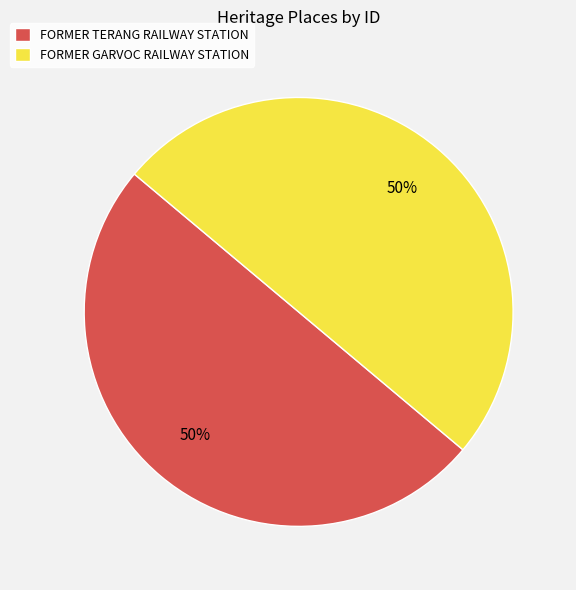

What percentage is the FORMER GARVOC RAILWAY STATION slice, to the nearest percent?

50%